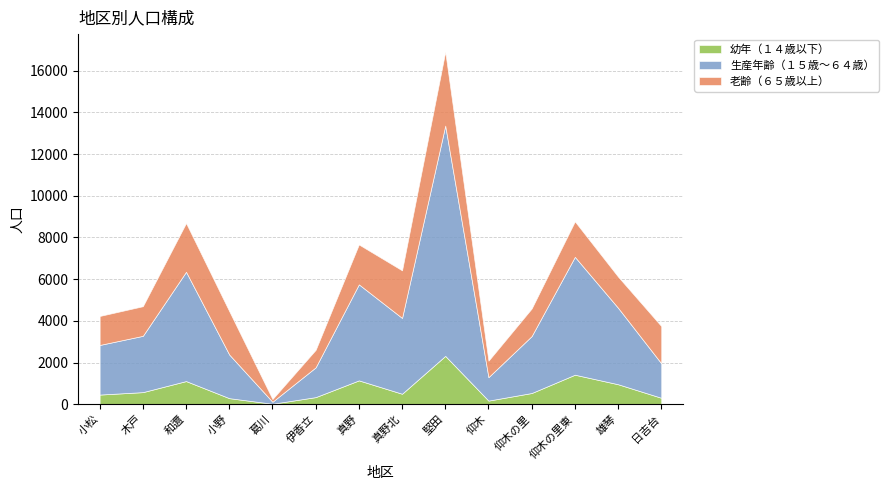

At which label is 老齢（６５歳以上） closest to 1836?

日吉台